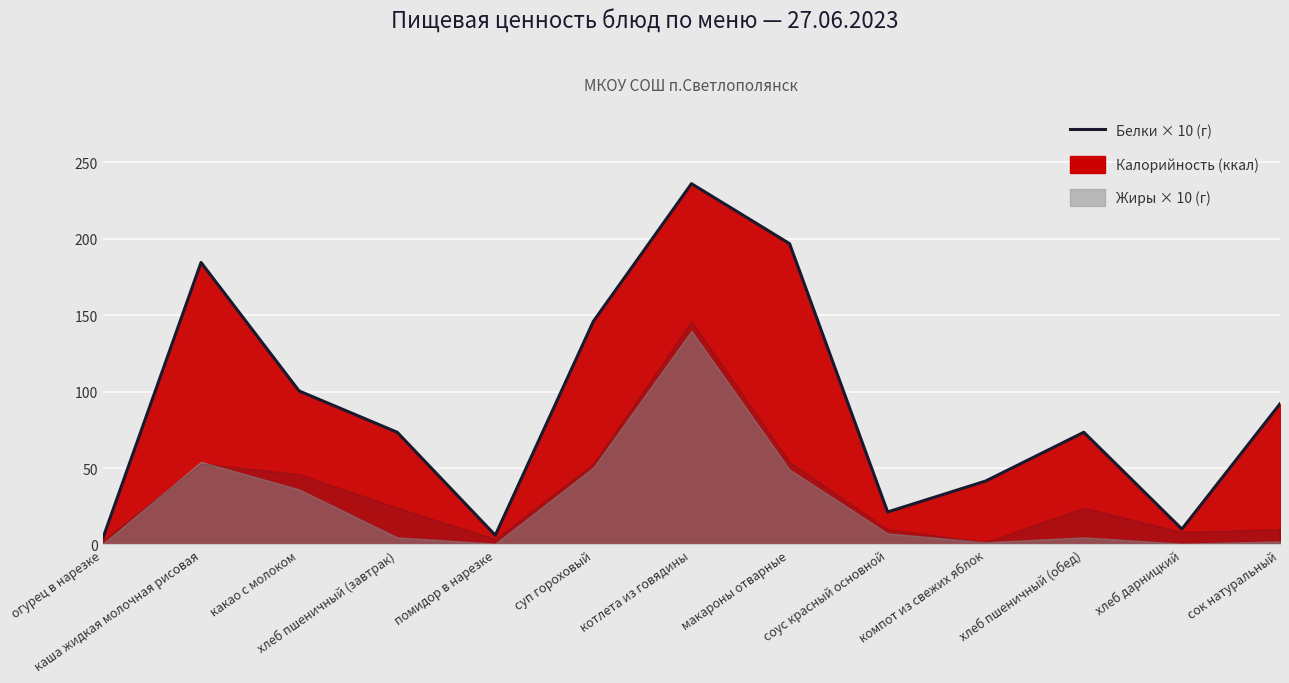

What is the change in value from каша жидкая молочная рисовая to суп гороховый?

-38.5